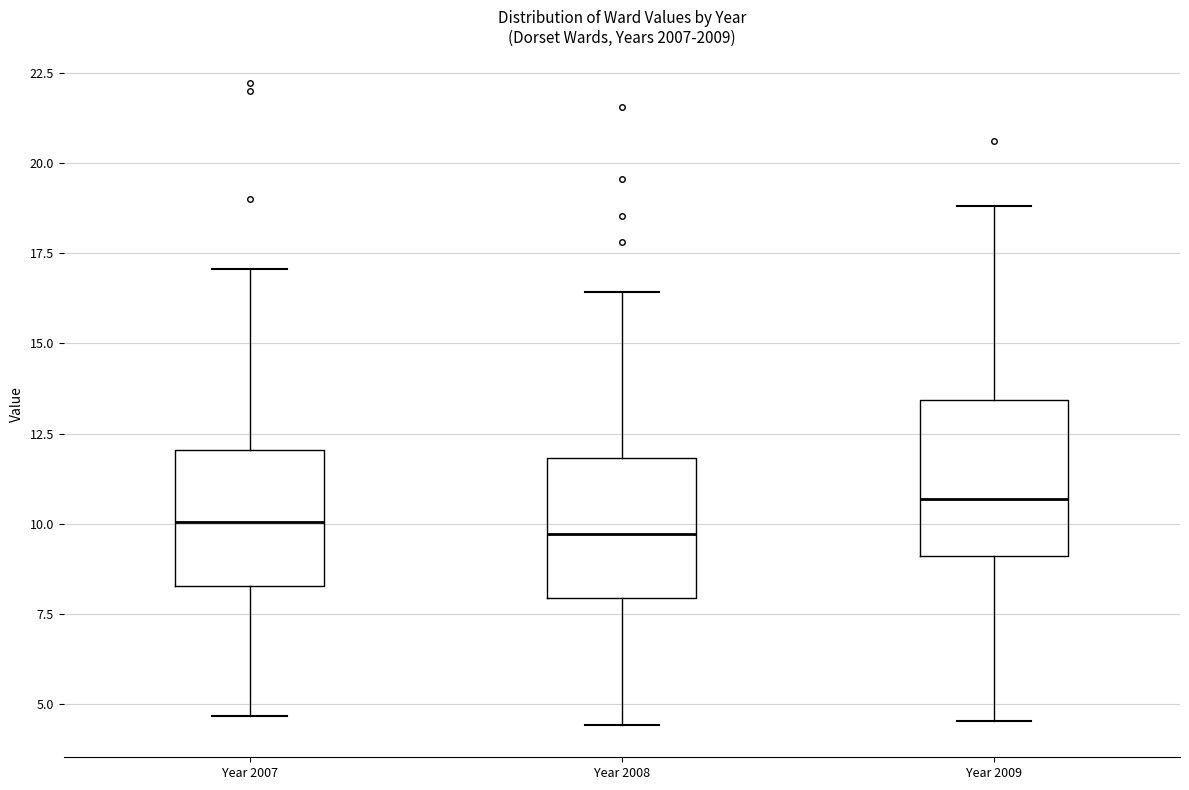

Reading left to right, read every box against the y-axis: the position of its median line, the range the box covers, and the ends of its whiskers. The values are not printed on the chart, so give them approximately, as read against the axis.

Year 2007: median 10.0, box 8.5 to 12.0, whiskers 4.5 to 17.0
Year 2008: median 9.5, box 8.0 to 12.0, whiskers 4.5 to 16.5
Year 2009: median 10.5, box 9.0 to 13.5, whiskers 4.5 to 19.0